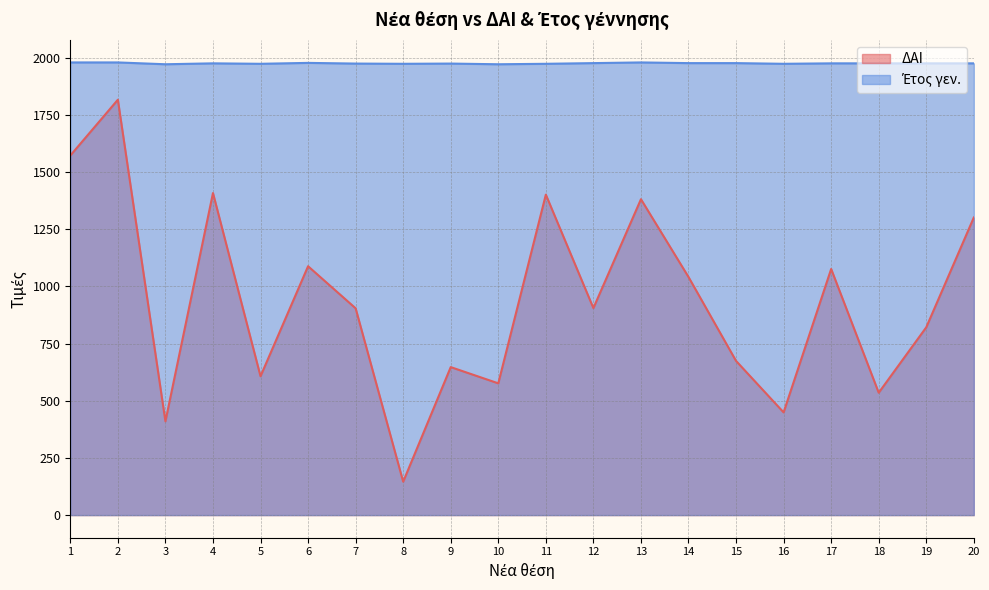

Where is the first local minimum for Έτος γεν.?

3